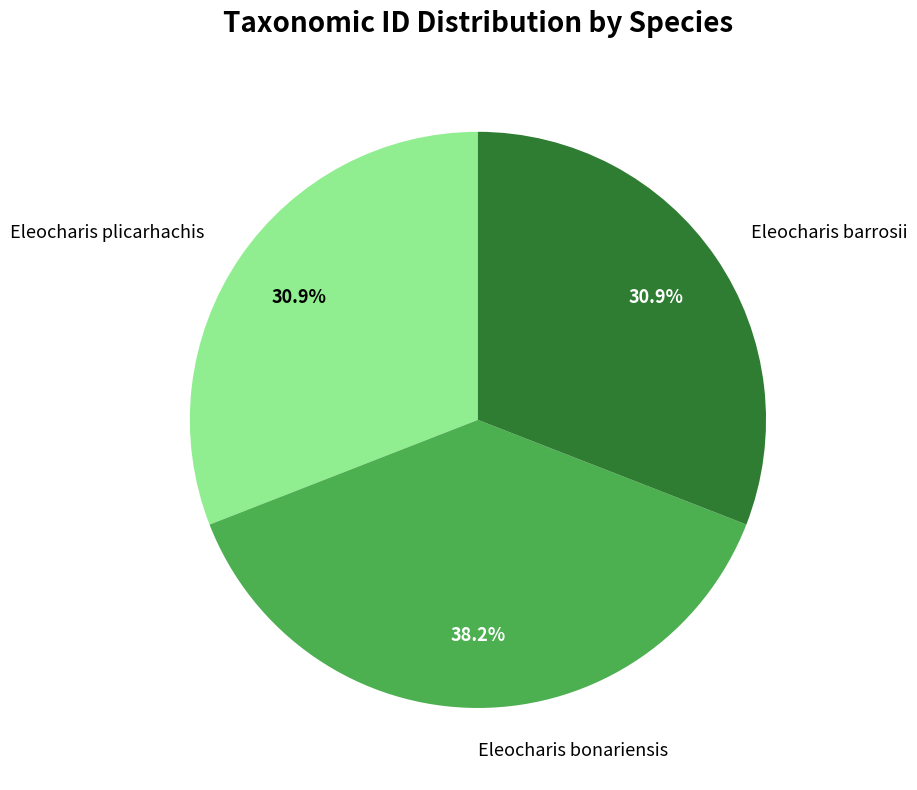

Which category has the biggest portion of the pie?

Eleocharis bonariensis